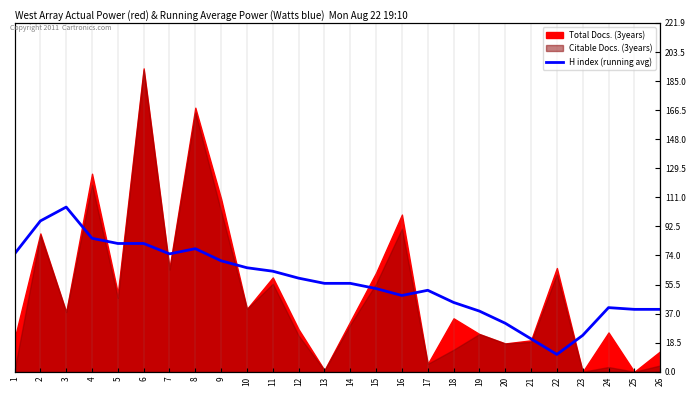

Where is the first local minimum?

7